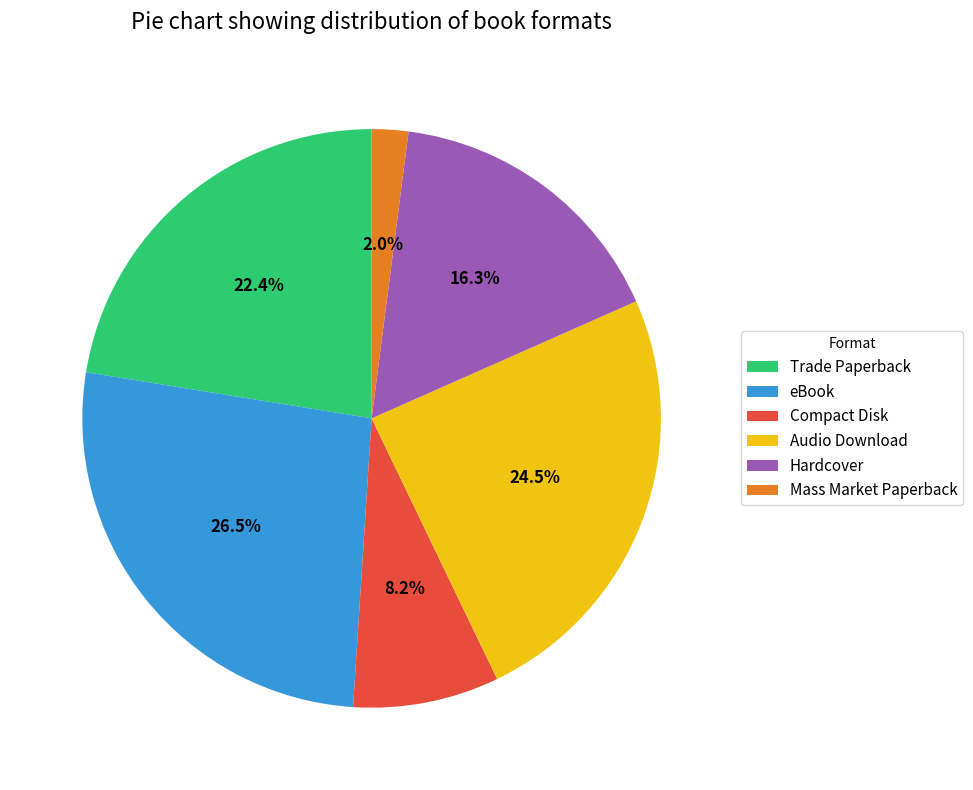

Is Audio Download the majority of the pie?

No